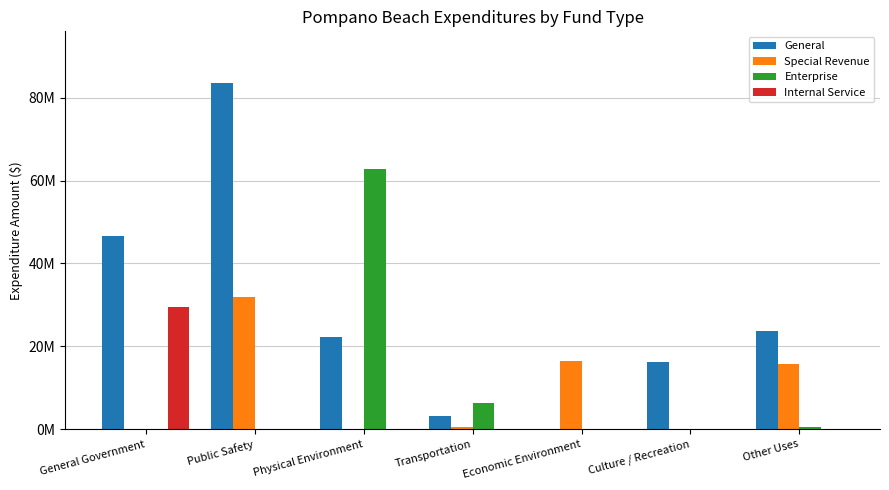

What are all the series names shown in the legend?

General, Special Revenue, Enterprise, Internal Service